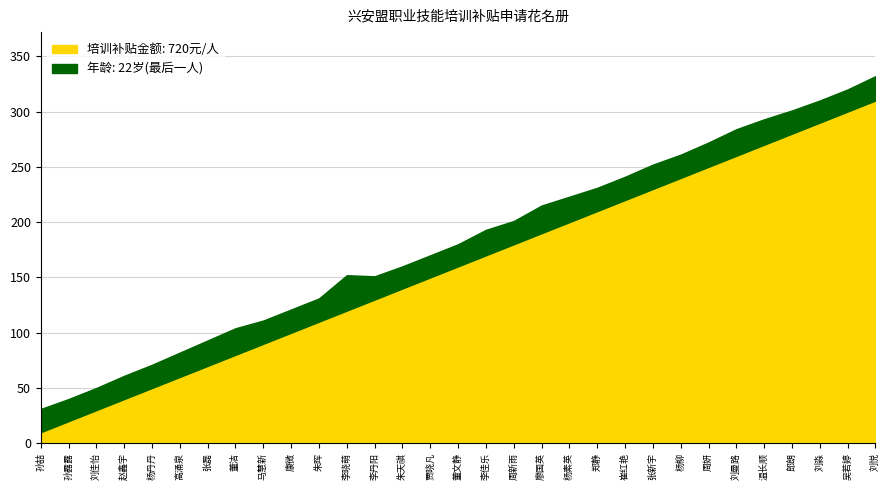

At which category is the sum across all series the highest?

刘悦